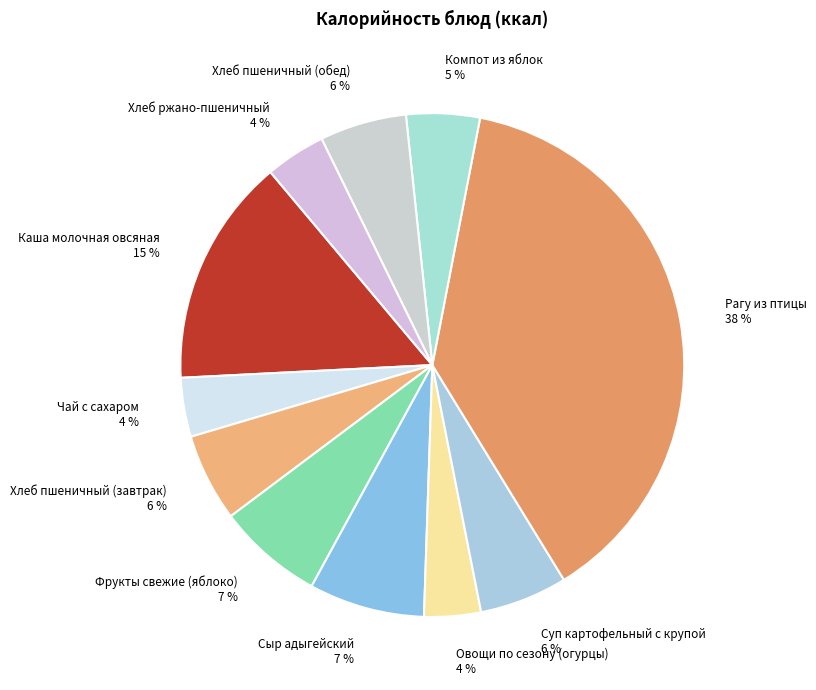

To the nearest percent, what percentage of the pie is Компот из яблок?

5%